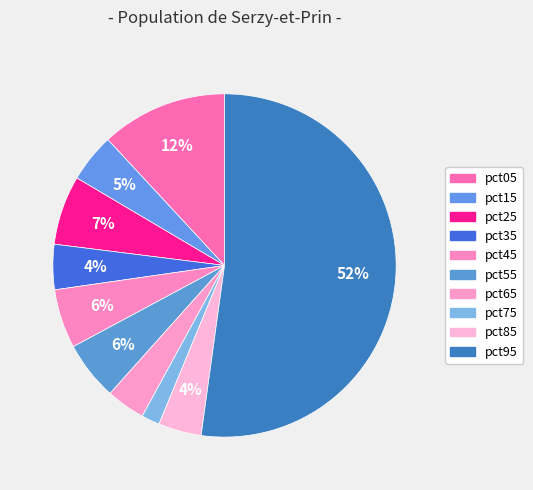

Which category accounts for the majority?

pct95